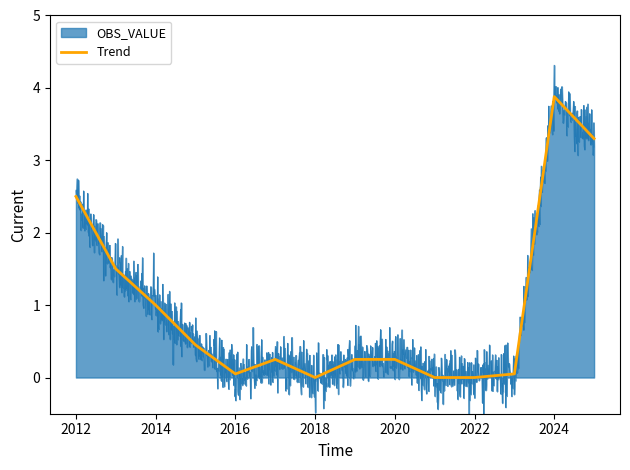

At which label is the value closest to 1?

2014